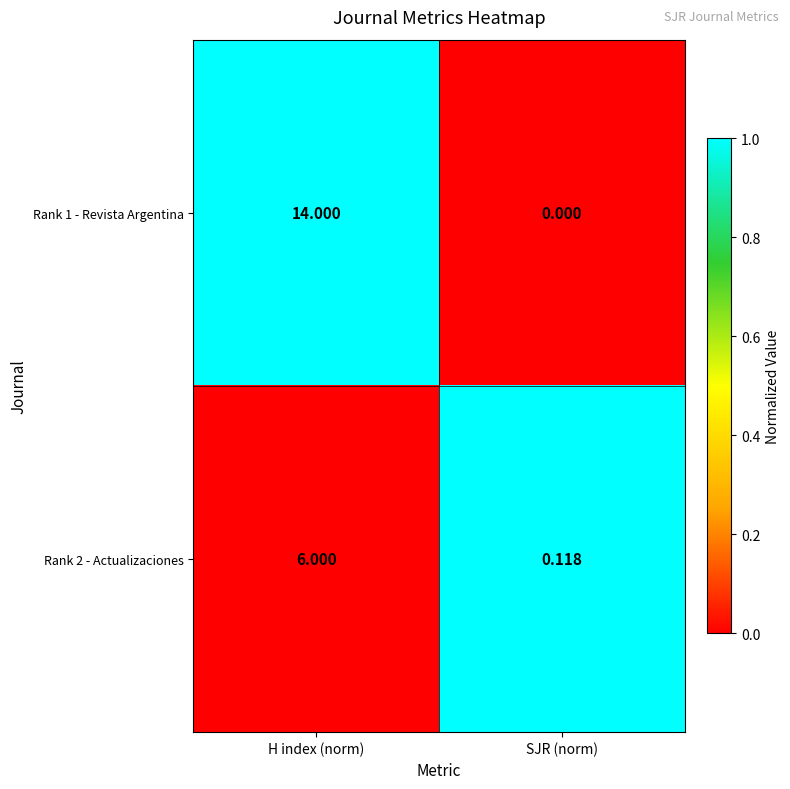

At which label is Rank 2 - Actualizaciones closest to 3?

SJR (norm)